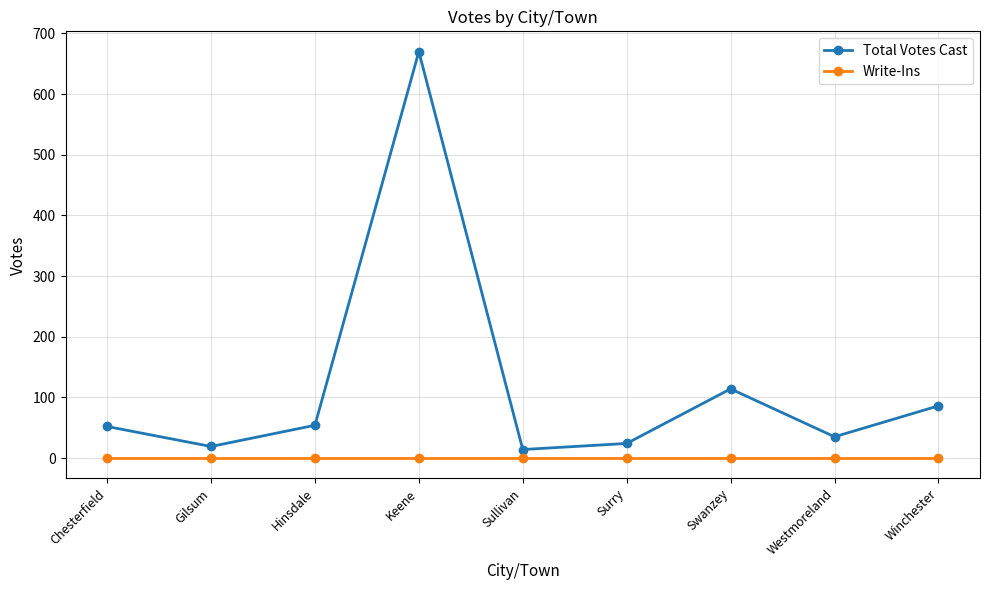

The value of Write-Ins at Chesterfield is 0. True or false?

True